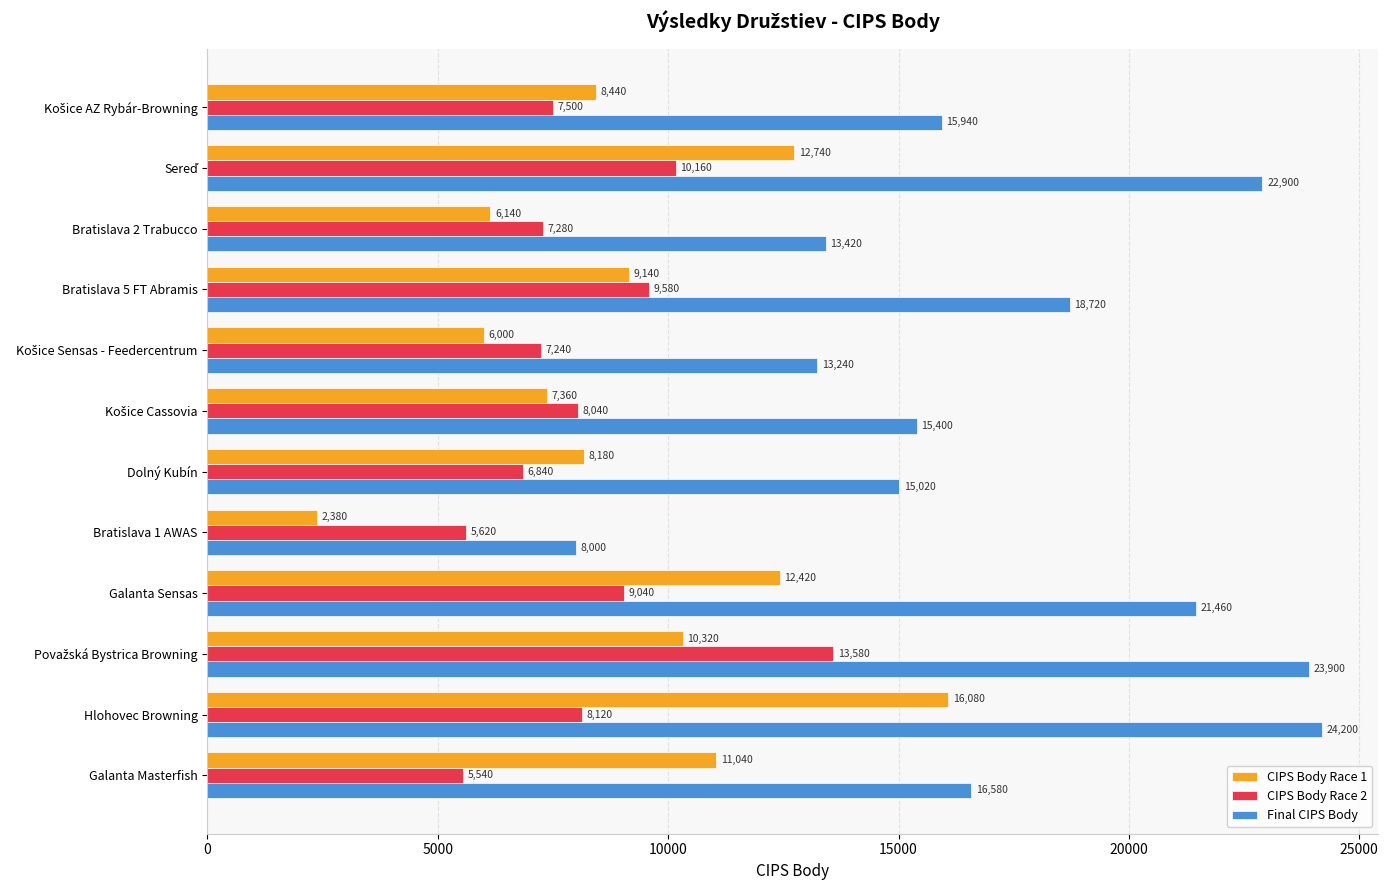

At how many categories does at least one series exceed 22193?

3